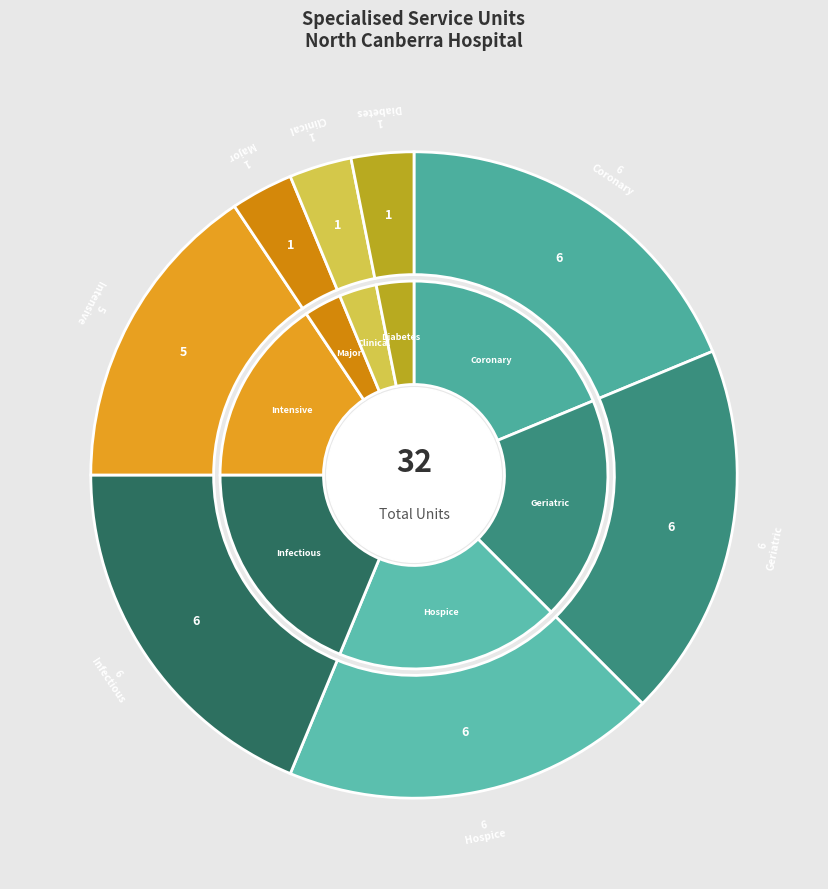

How many segments does this pie chart have?

8